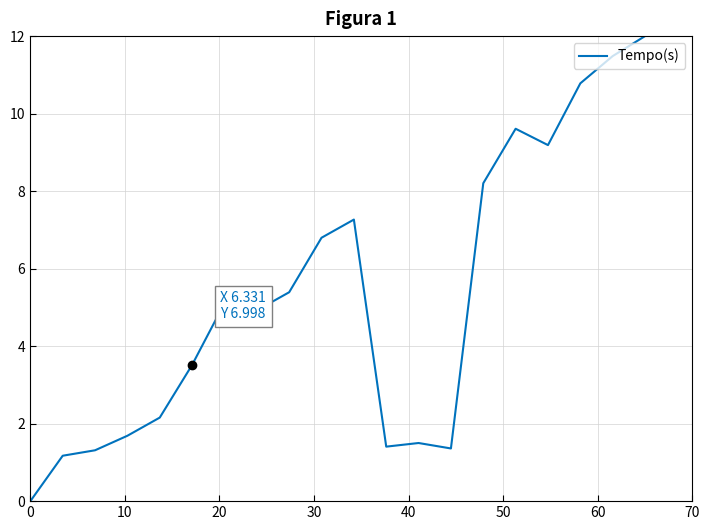

What is the greatest value displayed?

12.0